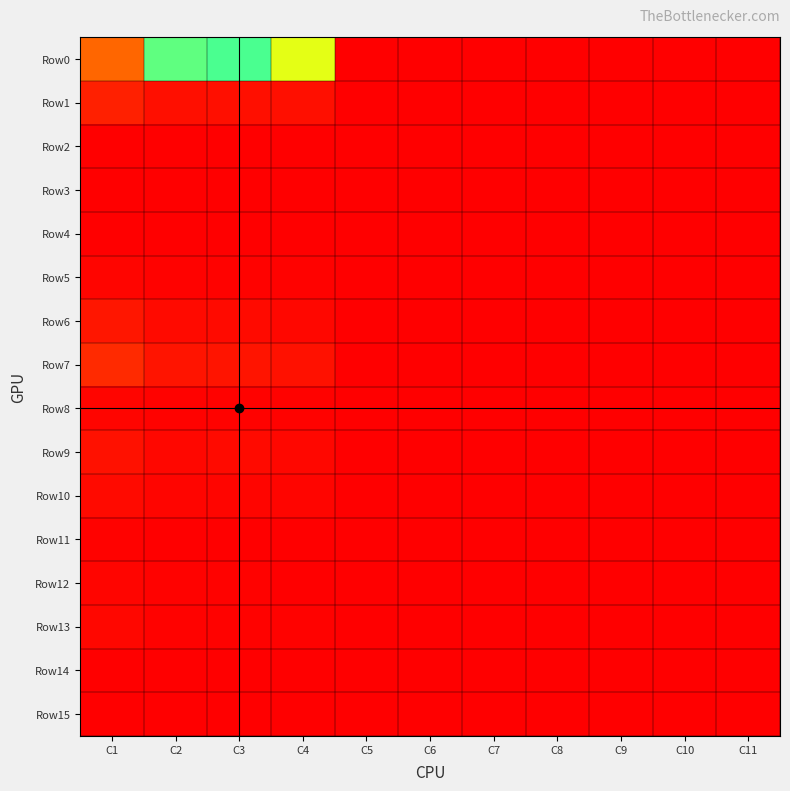

What is the spread (max minus min) of values at C9?

9766